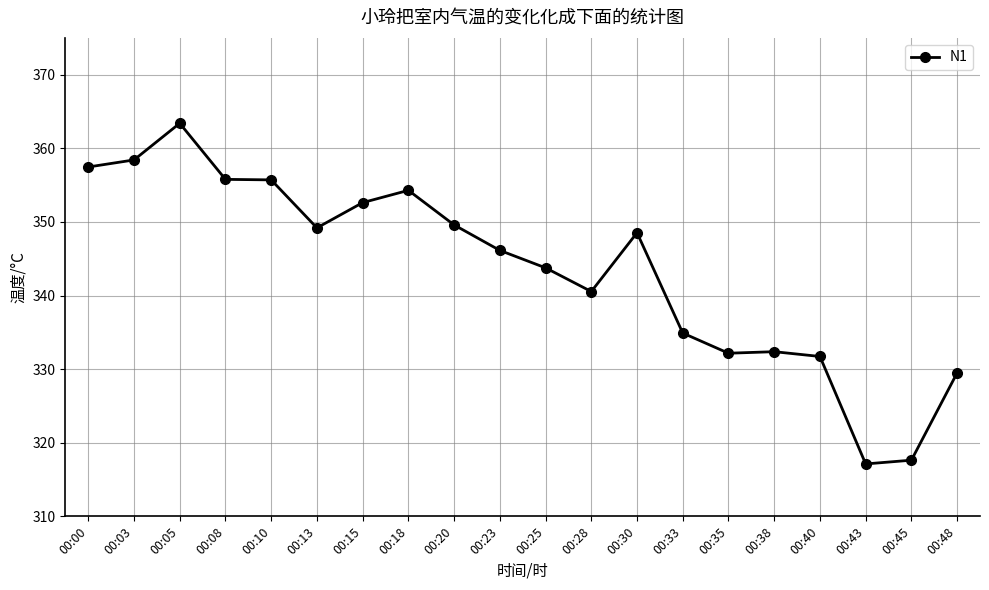

Is it true that the value at 00:15 is 352.6?

True